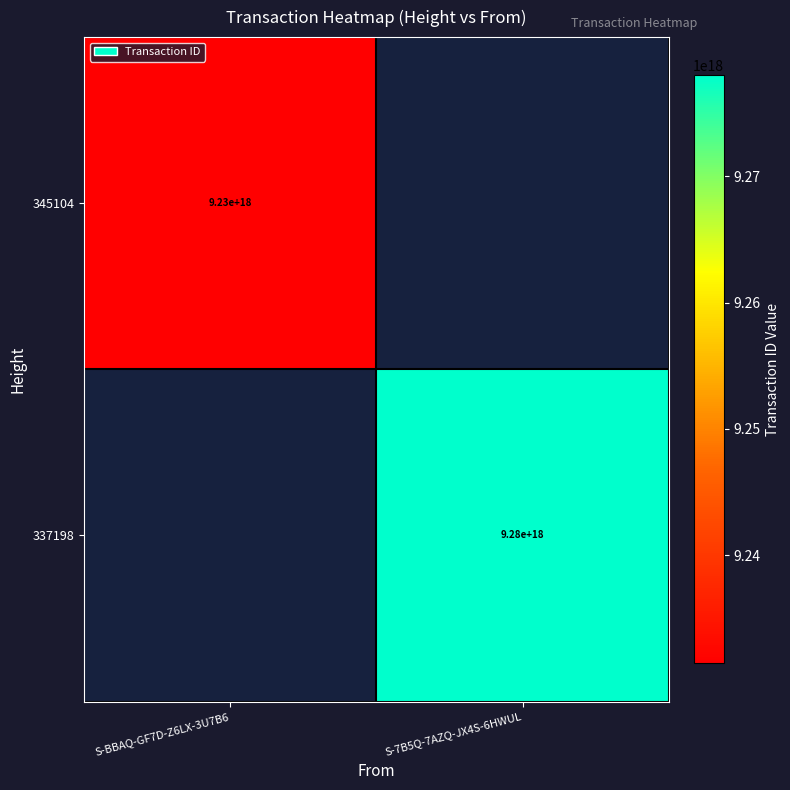

Is the value of 345104 at S-BBAQ-GF7D-Z6LX-3U7B6 greater than the value of 337198 at S-7B5Q-7AZQ-JX4S-6HWUL?

No